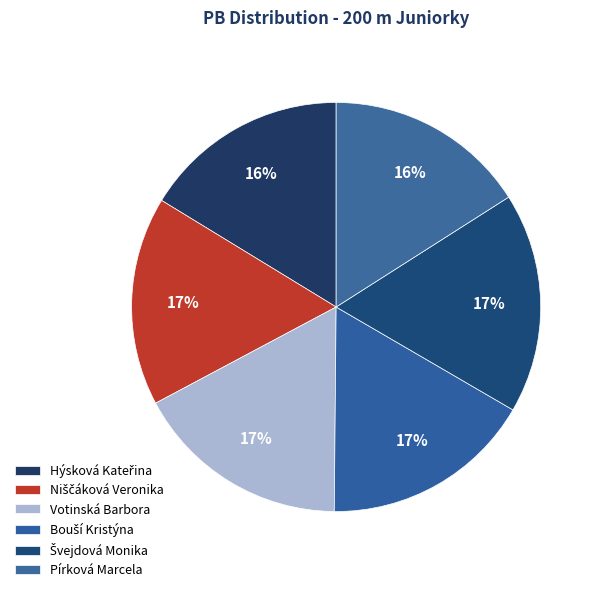

Combined, what portion of the pie is Bouší Kristýna and Pírková Marcela?

32.7%